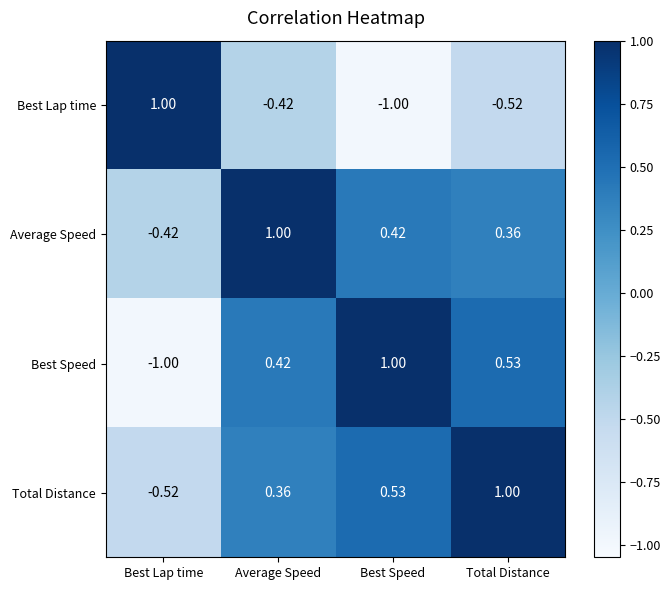

At which label is Average Speed closest to 0?

Total Distance